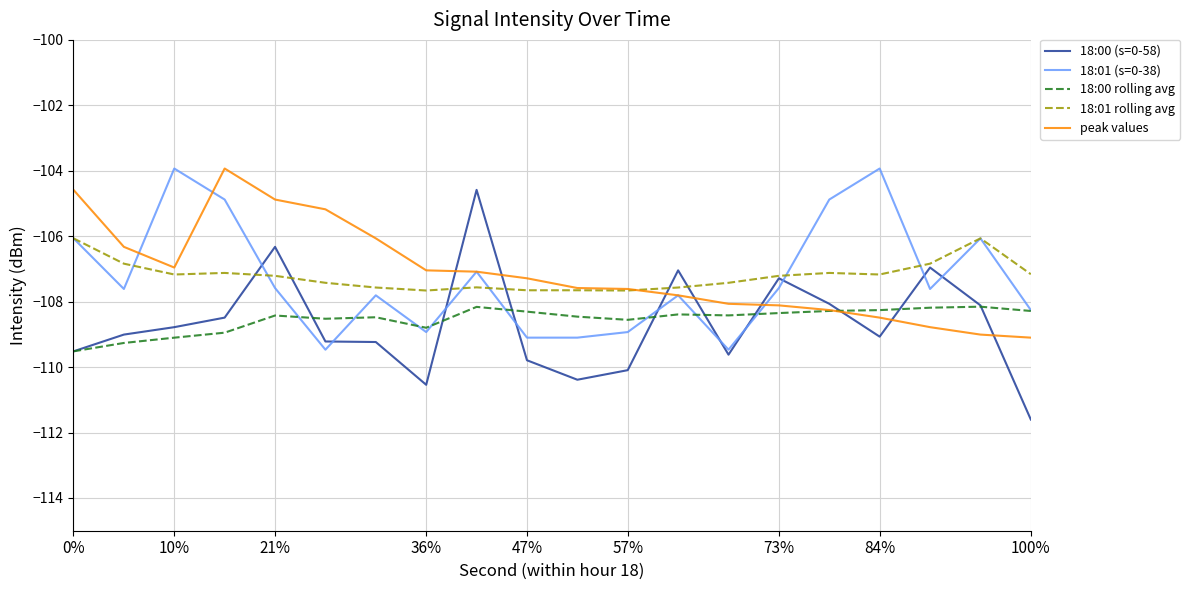

Which series has the widest spread of values?

18:00 (s=0-58)